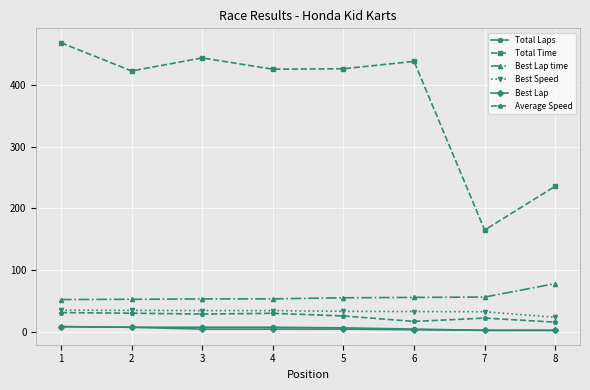

Which series has the largest range (max minus min)?

Total Time